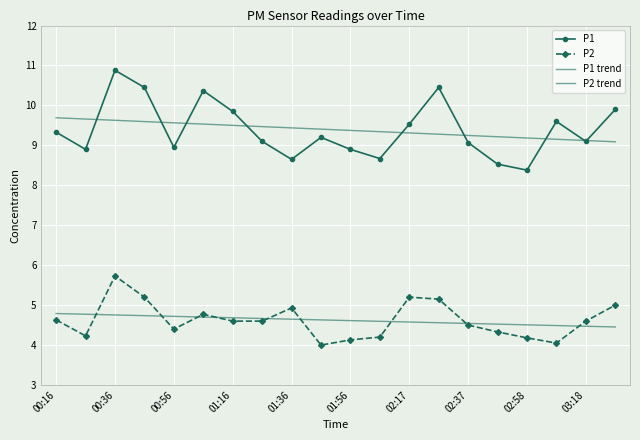

How many lines are shown in the chart?

4